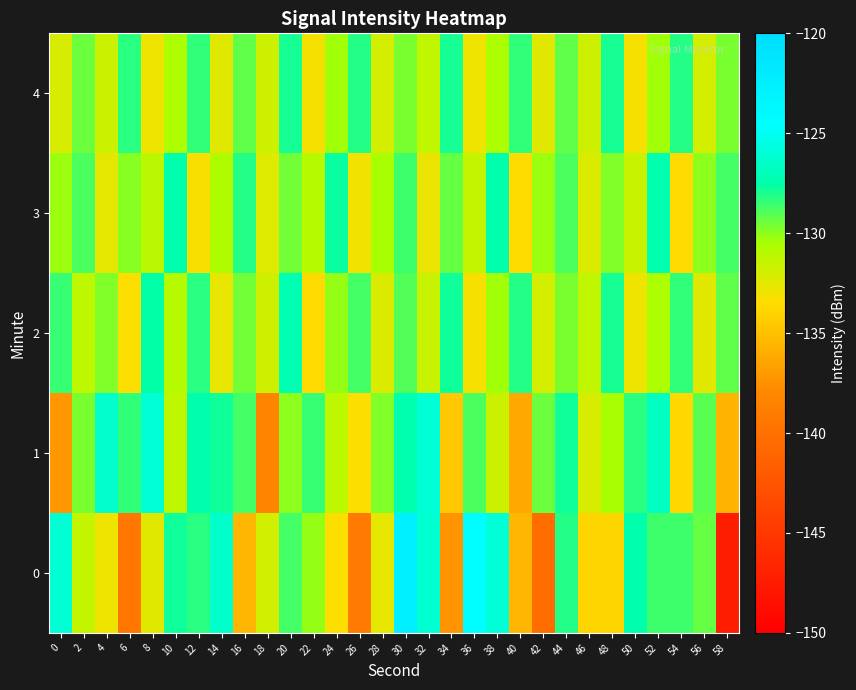

At 54, list the series in order from smallest to largest.

1, 3, 0, 2, 4